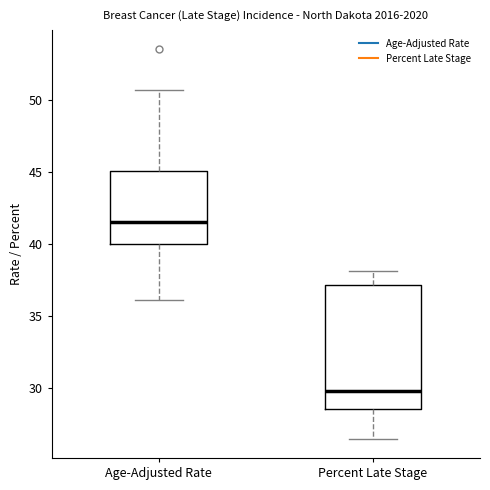

Reading left to right, transcribe this box plot: for each box, give where its median line is, the range the box spans, and where its two whiskers end, as read against the y-axis. The values are not printed on the chart, so give them approximately, as read against the axis.

Age-Adjusted Rate: median 41.5, box 40.0 to 45.0, whiskers 36.0 to 50.5
Percent Late Stage: median 30.0, box 28.5 to 37.0, whiskers 26.5 to 38.0